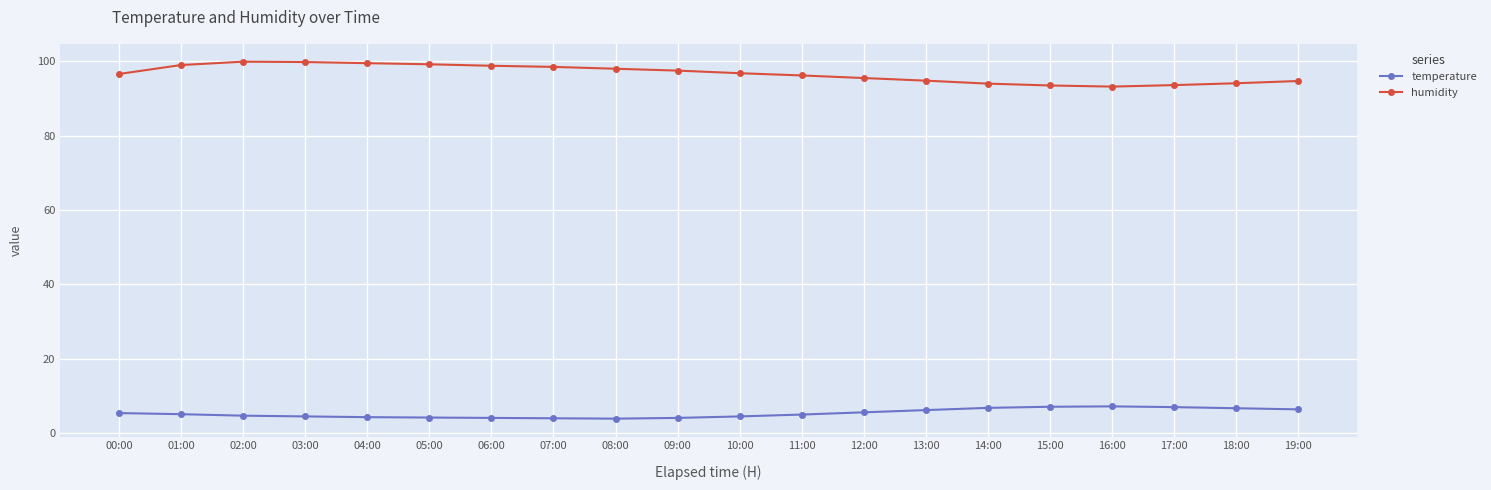

What is the label of the 8th point from the left?

07:00